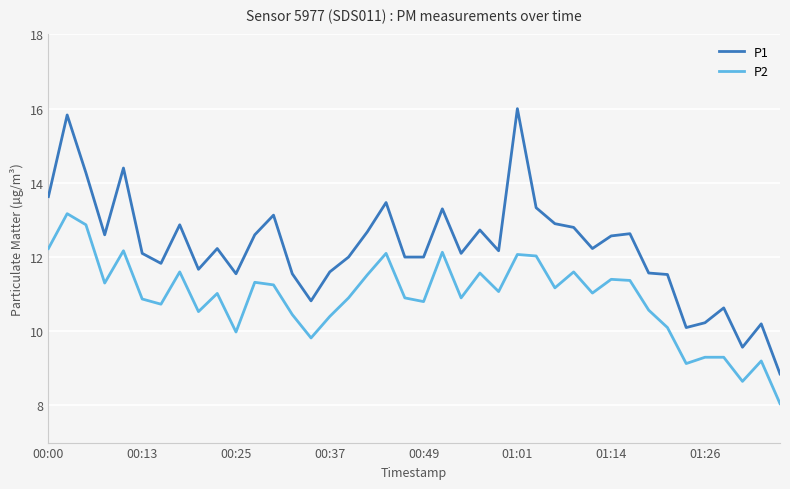

What is the highest value of the P2 series?

13.2